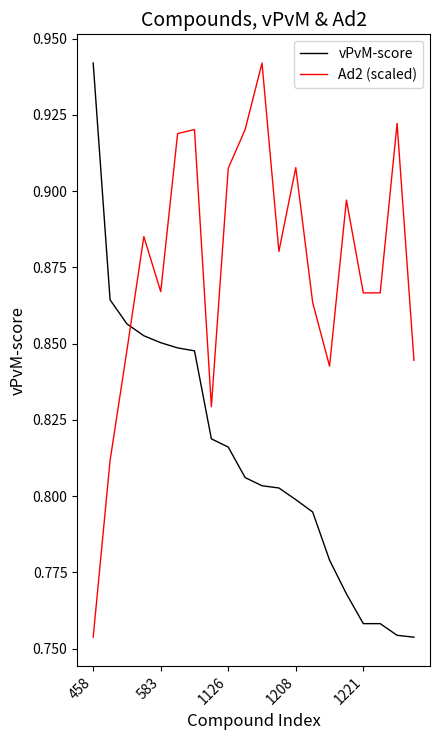

How many interior local peaks does the Ad2 (scaled) series have?

6